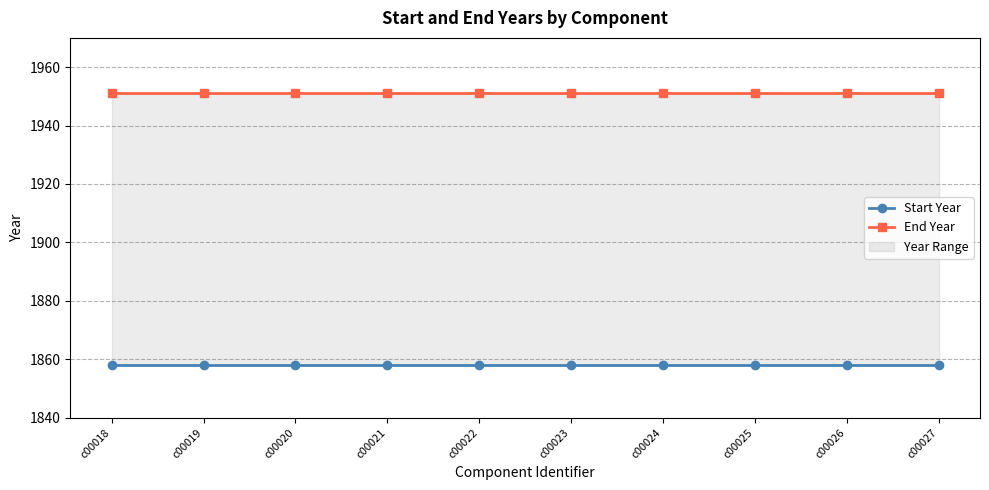

List the labels in order of Start Year value, smallest first.

c00018, c00019, c00020, c00021, c00022, c00023, c00024, c00025, c00026, c00027